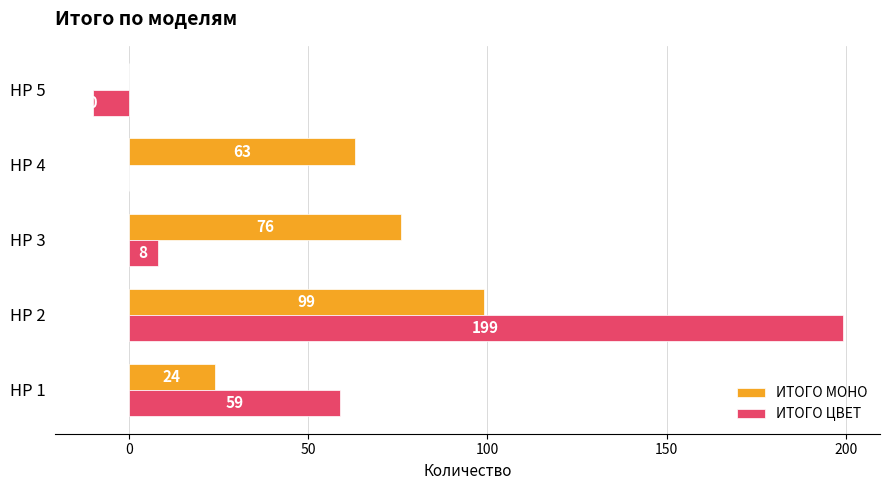

Read the ИТОГО МОНО value at HP 2, to the nearest 5.

100